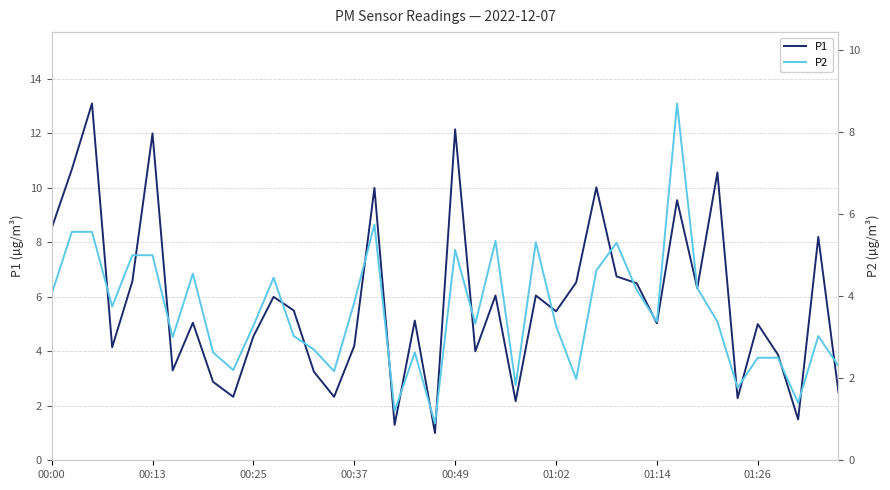

Rank the series at 00:00 from lowest to highest value.

P2, P1